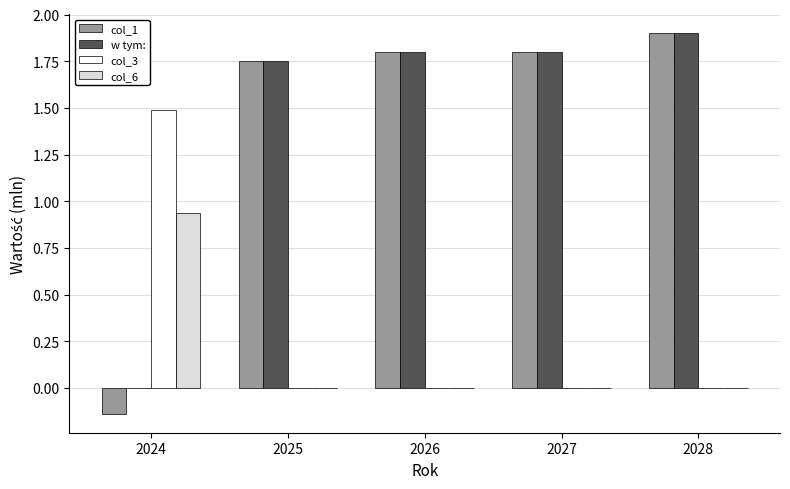

Which series has the largest range (max minus min)?

col_1